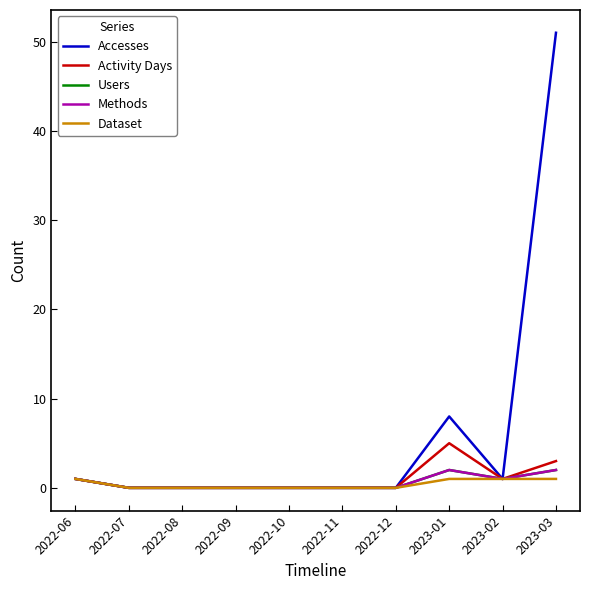

Is this an area chart (filled region under the line)?

No